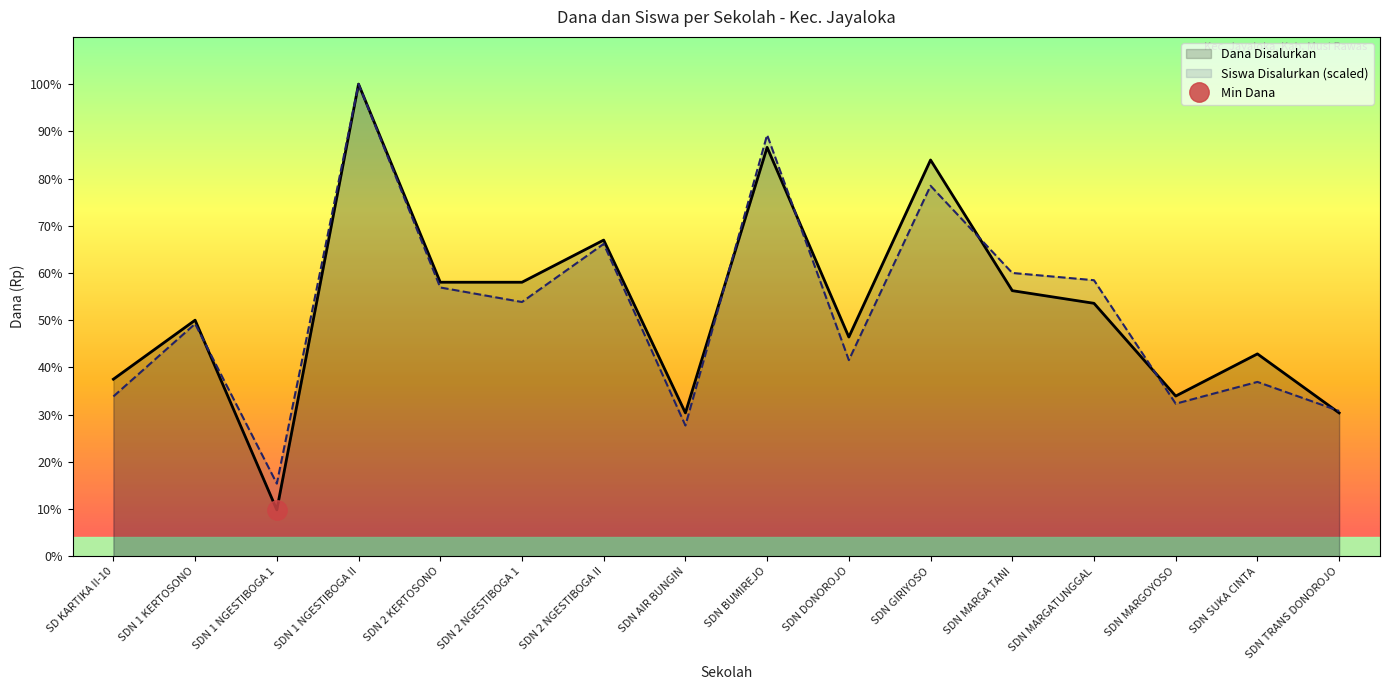

Is the value of Dana Disalurkan at SDN 2 NGESTIBOGA II greater than the value of Dana Pemberian at SDN 1 NGESTIBOGA 1?

Yes